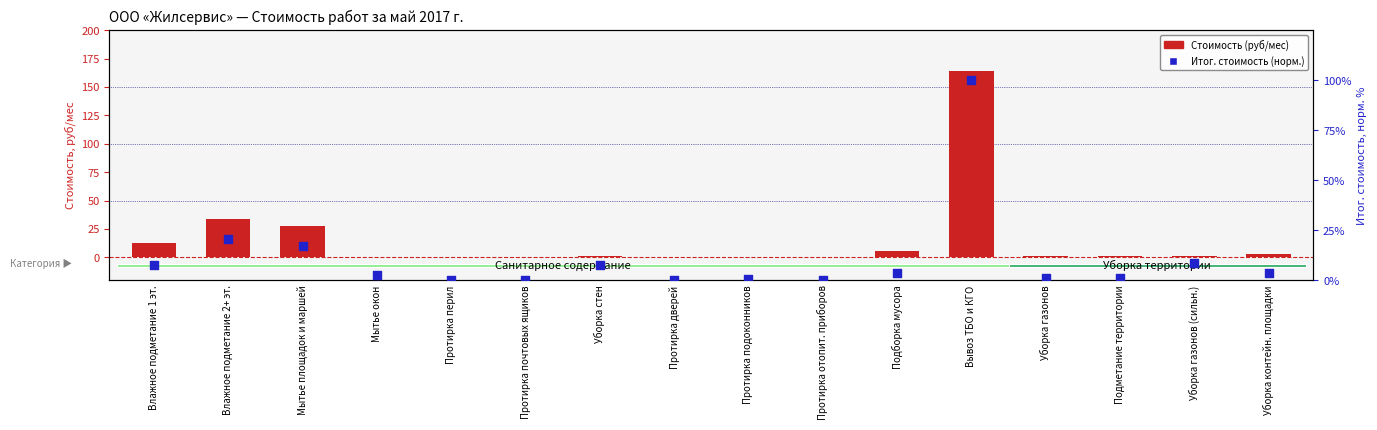

At which category is the sum across all series the highest?

Вывоз ТБО и КГО